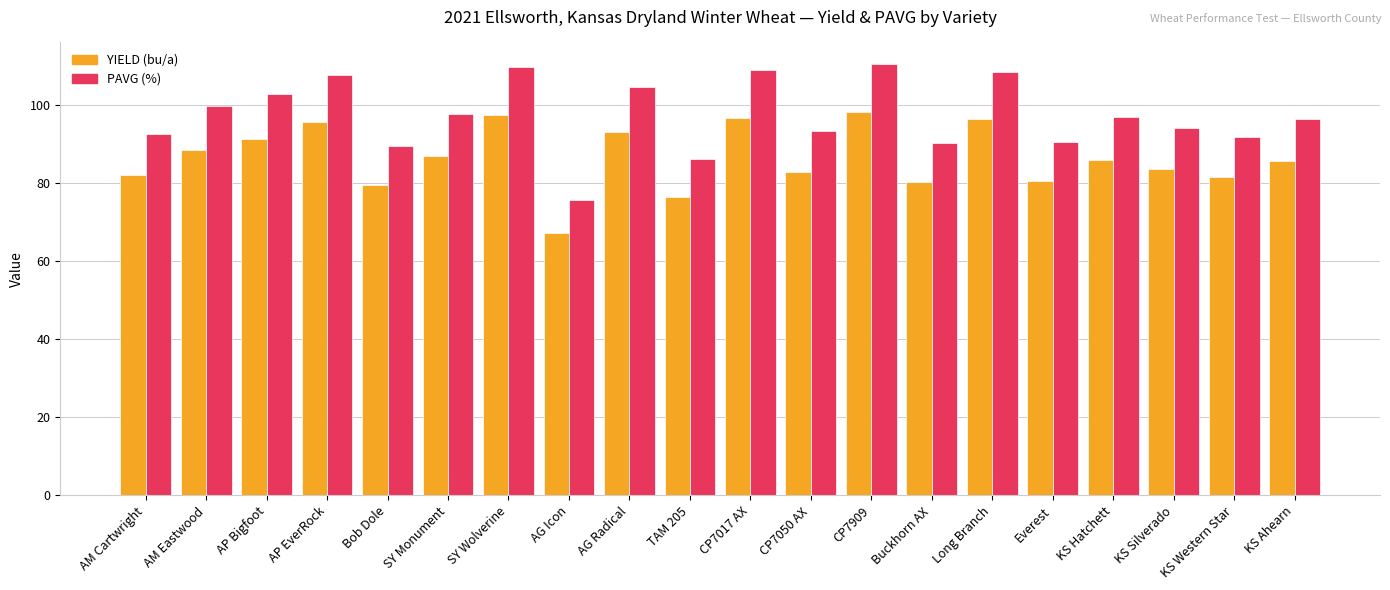

List the series in order of their peak value, lowest first.

YIELD (bu/a), PAVG (%)